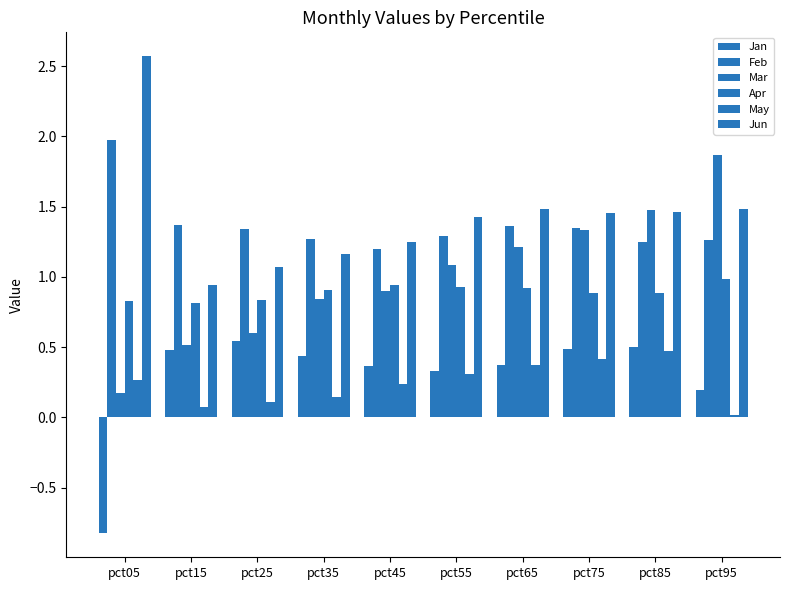

List the labels in order of Apr value, largest first.

pct95, pct45, pct55, pct65, pct35, pct75, pct85, pct25, pct05, pct15